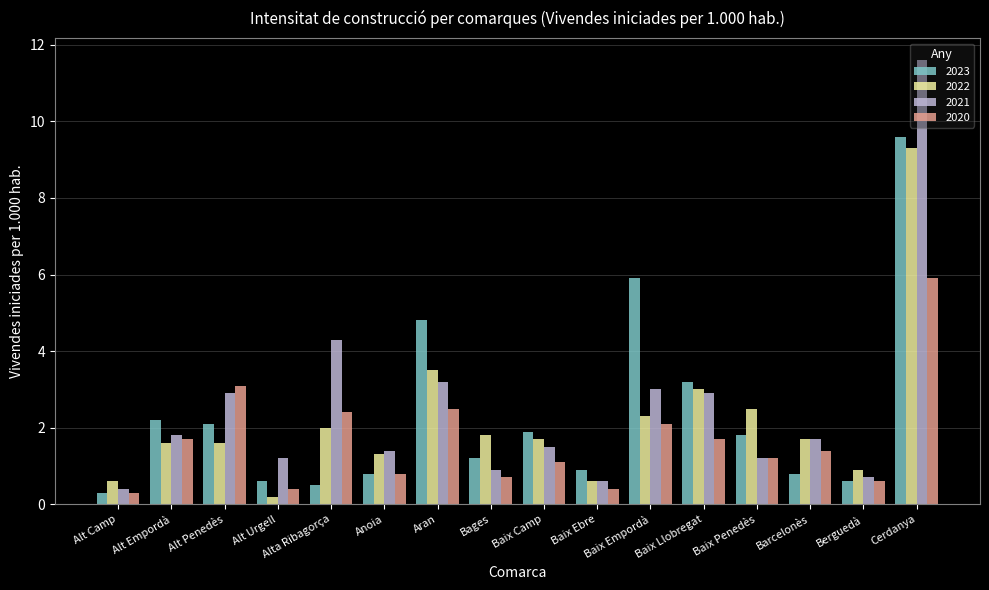

Reading right to left, transcribe all the data shown in this chart.

2023: Cerdanya=9.6	Berguedà=0.6	Barcelonès=0.8	Baix Penedès=1.8	Baix Llobregat=3.2	Baix Empordà=5.9	Baix Ebre=0.9	Baix Camp=1.9	Bages=1.2	Aran=4.8	Anoia=0.8	Alta Ribagorça=0.5	Alt Urgell=0.6	Alt Penedès=2.1	Alt Empordà=2.2	Alt Camp=0.3
2022: Cerdanya=9.3	Berguedà=0.9	Barcelonès=1.7	Baix Penedès=2.5	Baix Llobregat=3.0	Baix Empordà=2.3	Baix Ebre=0.6	Baix Camp=1.7	Bages=1.8	Aran=3.5	Anoia=1.3	Alta Ribagorça=2.0	Alt Urgell=0.2	Alt Penedès=1.6	Alt Empordà=1.6	Alt Camp=0.6
2021: Cerdanya=11.6	Berguedà=0.7	Barcelonès=1.7	Baix Penedès=1.2	Baix Llobregat=2.9	Baix Empordà=3.0	Baix Ebre=0.6	Baix Camp=1.5	Bages=0.9	Aran=3.2	Anoia=1.4	Alta Ribagorça=4.3	Alt Urgell=1.2	Alt Penedès=2.9	Alt Empordà=1.8	Alt Camp=0.4
2020: Cerdanya=5.9	Berguedà=0.6	Barcelonès=1.4	Baix Penedès=1.2	Baix Llobregat=1.7	Baix Empordà=2.1	Baix Ebre=0.4	Baix Camp=1.1	Bages=0.7	Aran=2.5	Anoia=0.8	Alta Ribagorça=2.4	Alt Urgell=0.4	Alt Penedès=3.1	Alt Empordà=1.7	Alt Camp=0.3